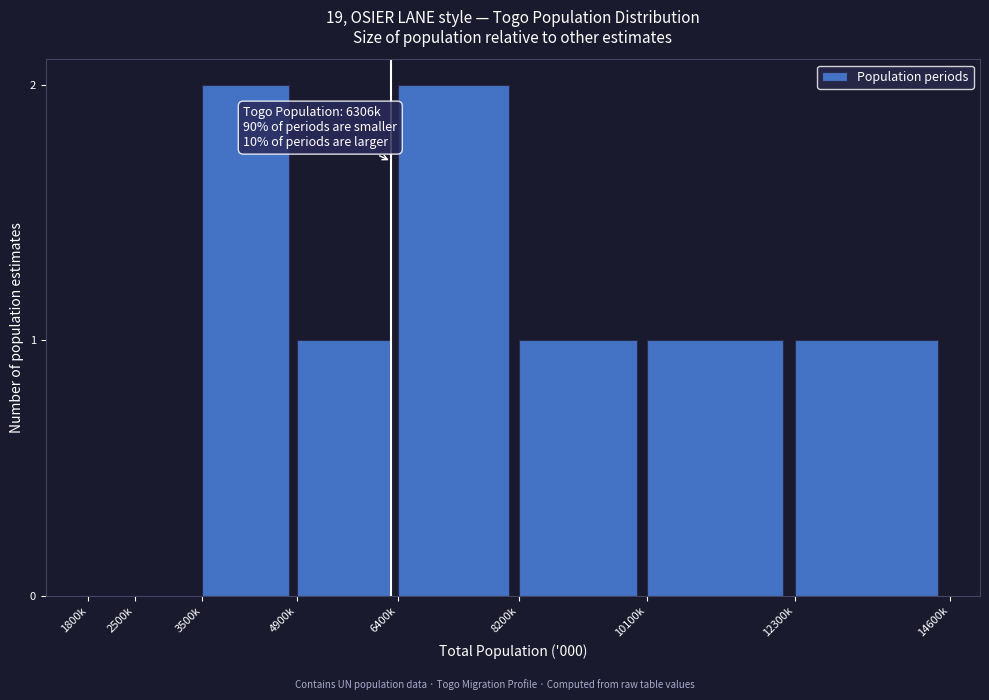

Reading left to right, list all the values displayed in this chart.

1800k=0	2500k=0	3500k=2	4900k=1	6400k=2	8200k=1	10100k=1	12300k=1